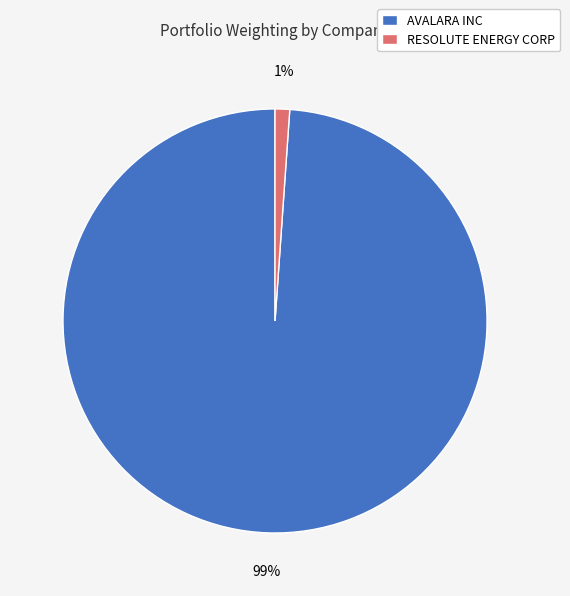

Which category has the smallest portion of the pie?

RESOLUTE ENERGY CORP